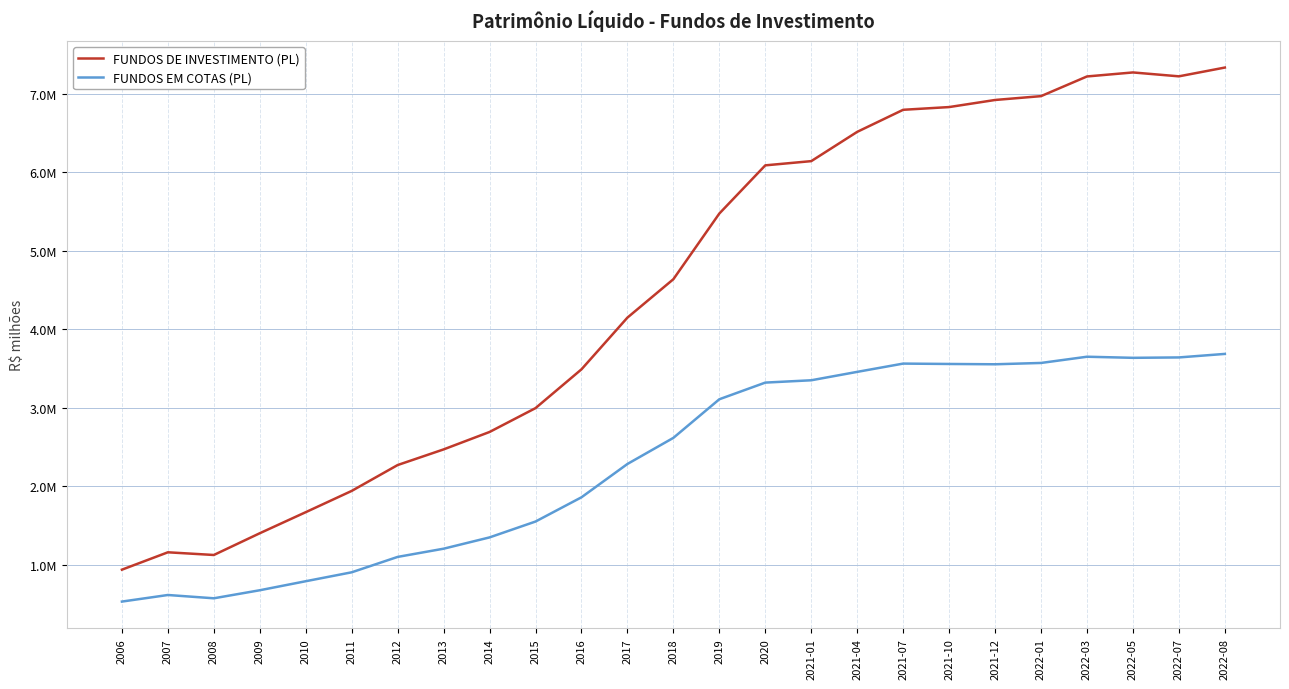

Read the FUNDOS EM COTAS (PL) value at 2022-08.

3687848.7